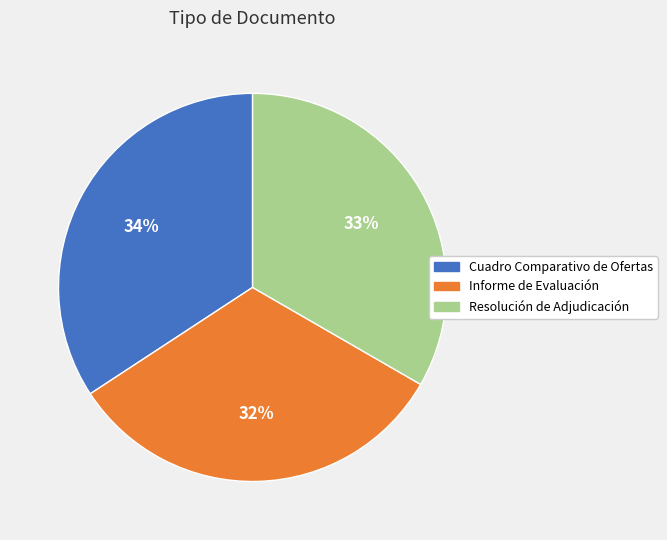

To the nearest percent, what portion does Cuadro Comparativo de Ofertas represent?

34%